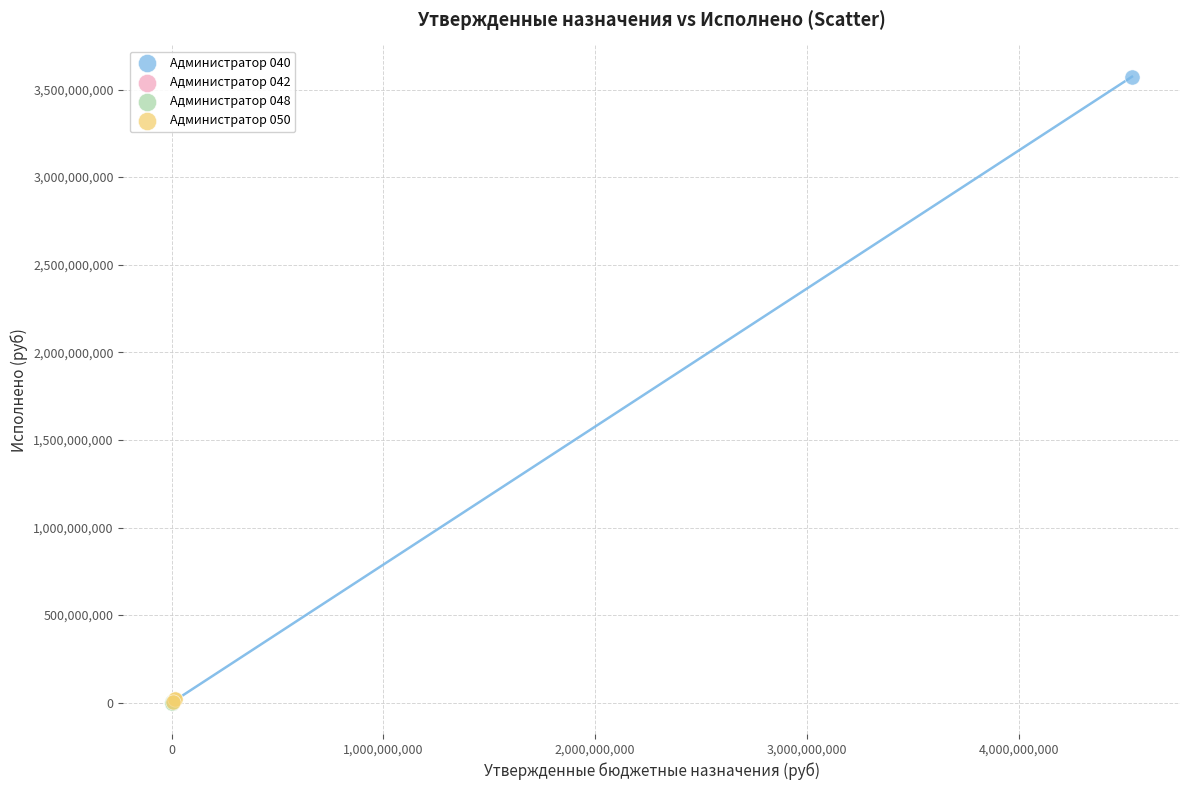

Which series contains the highest Y value?

Администратор 040